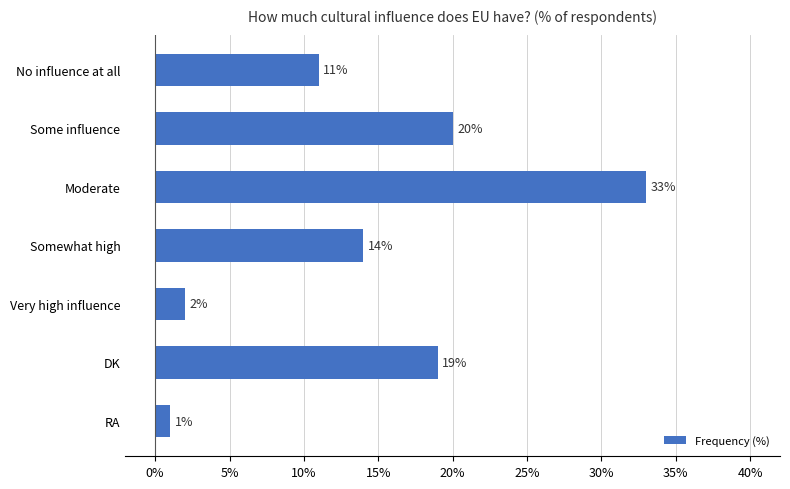

List the labels in order of value, smallest first.

RA, Very high influence, No influence at all, Somewhat high, DK, Some influence, Moderate